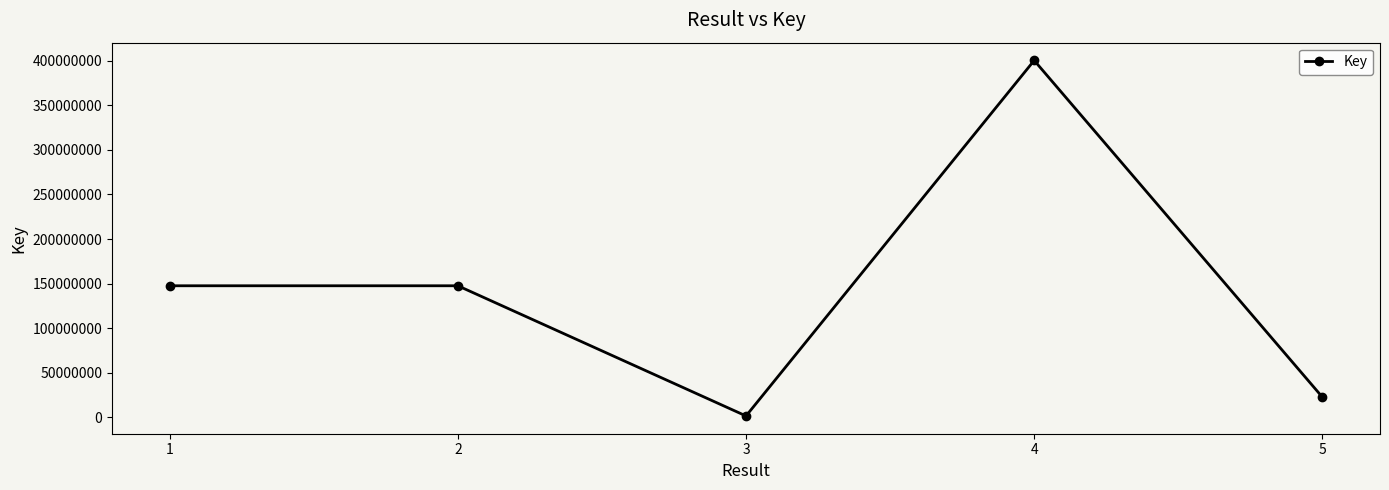

How many distinct data groups are displayed?

1